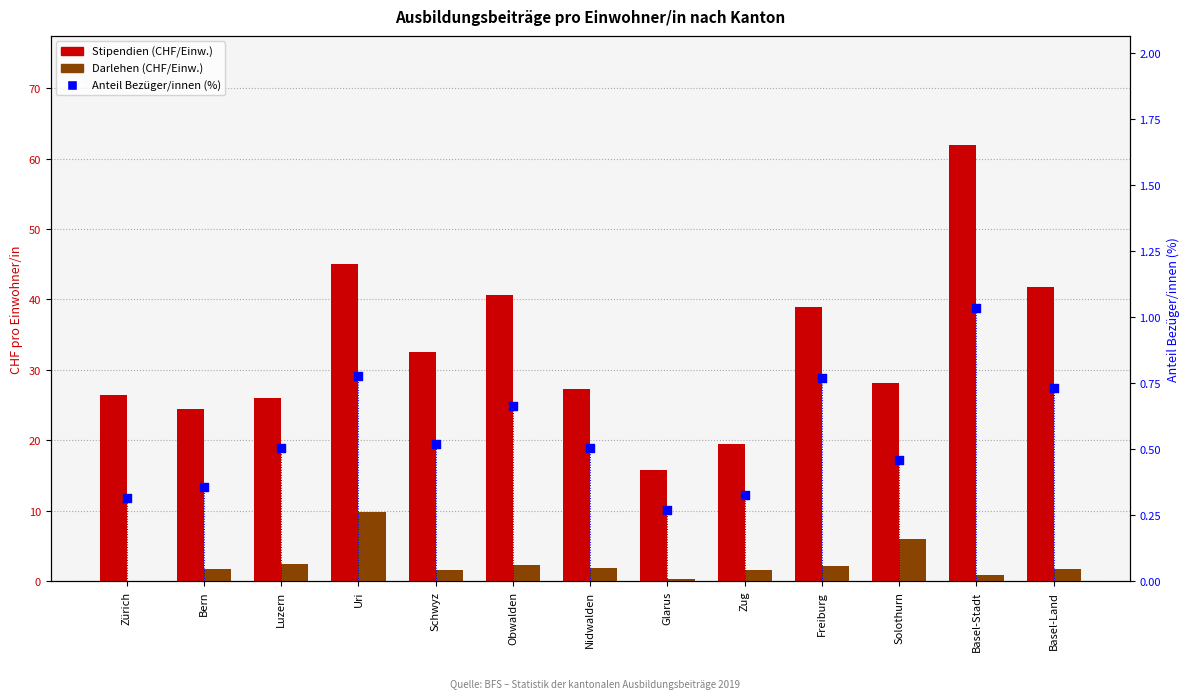

At how many categories does at least one series exceed 48?

1